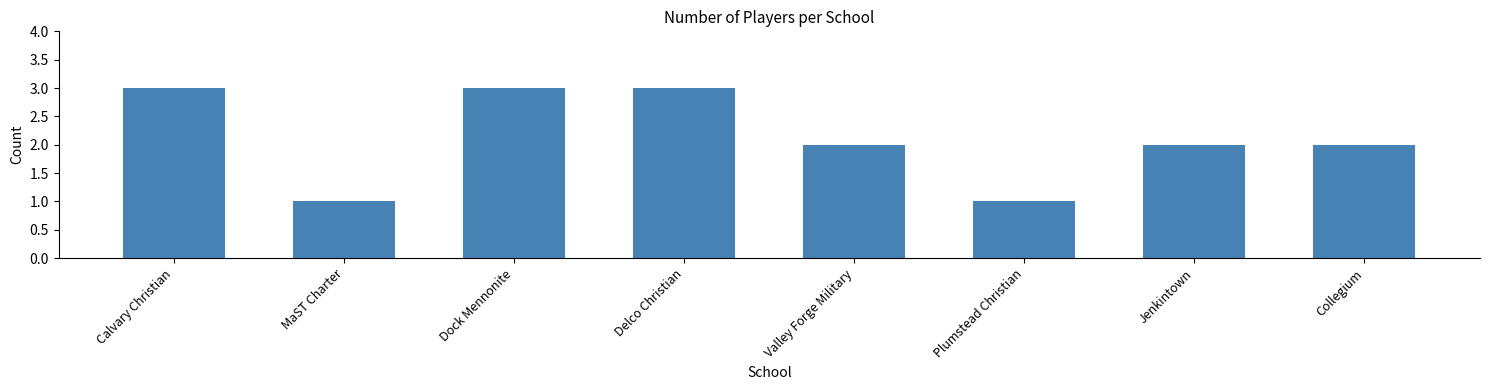

How many bars are there in total?

8